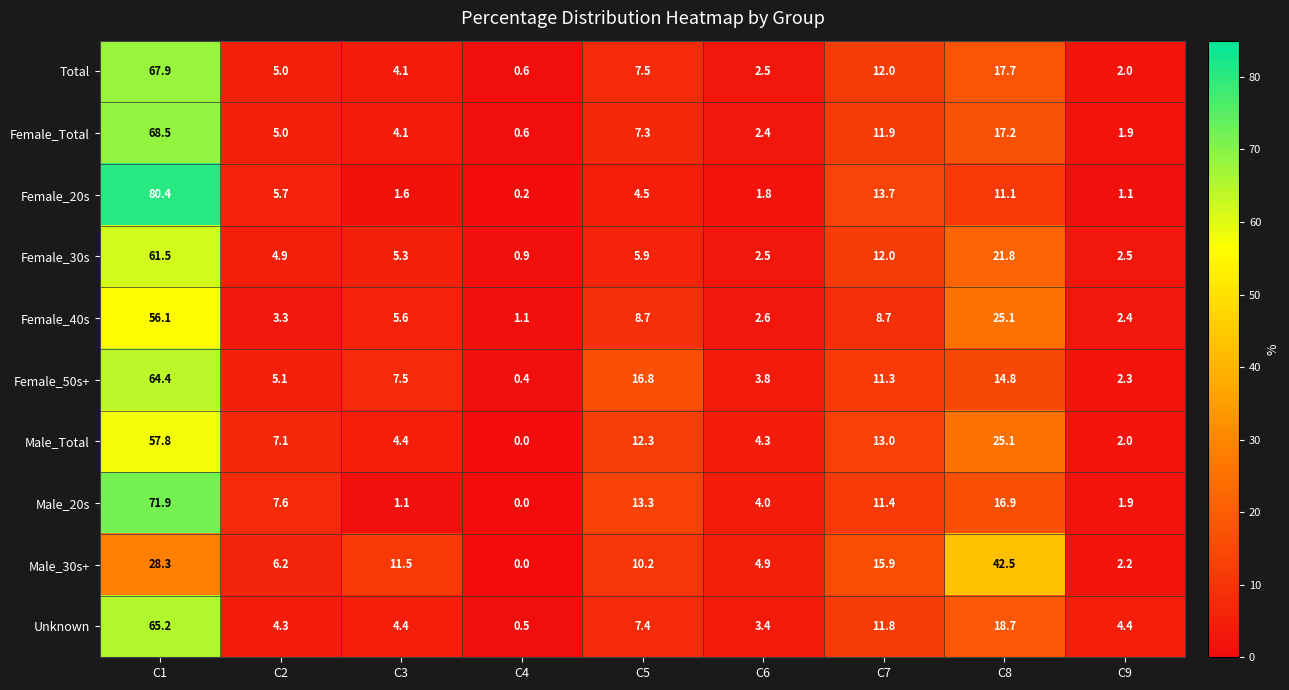

Is the value of Female_30s at C5 greater than the value of Unknown at C1?

No